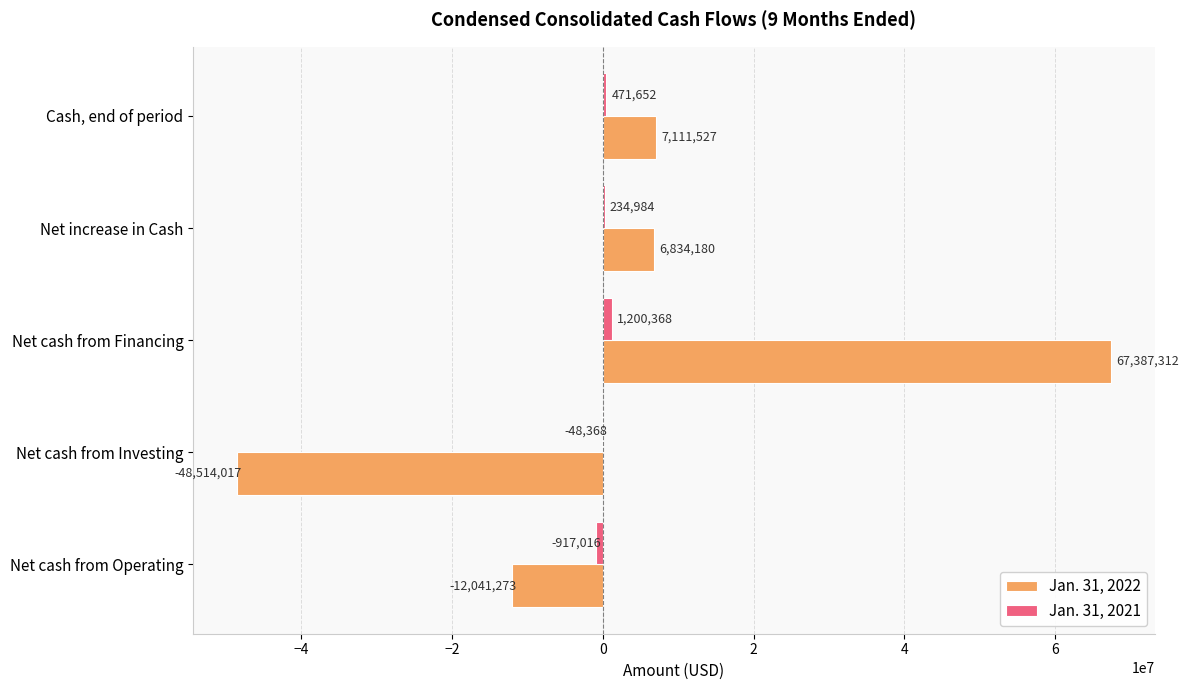

Which series changed the most between Net cash from Operating and Net increase in Cash?

Jan. 31, 2022